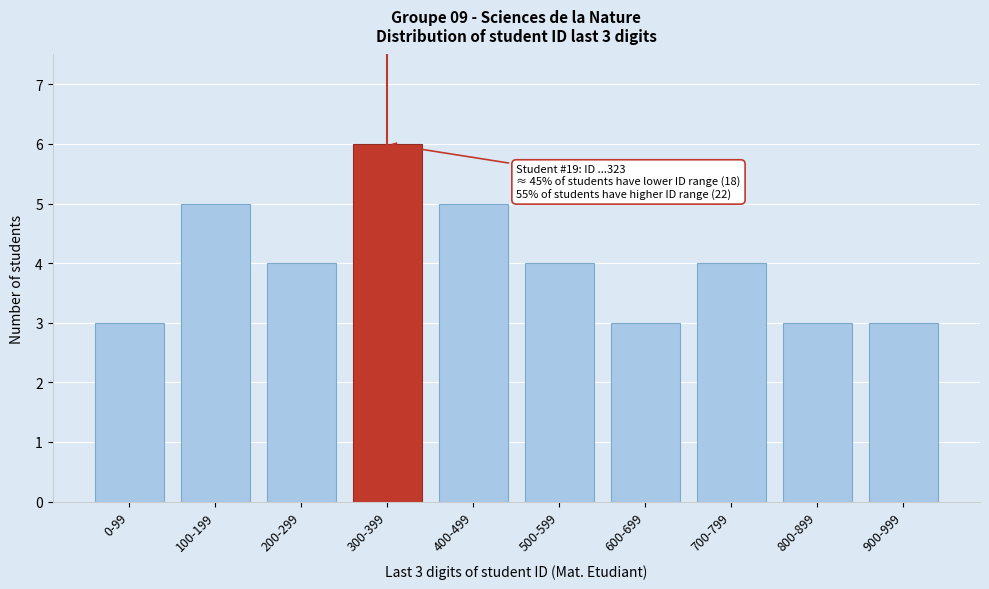

Reading left to right, list all the values displayed in this chart.

3	5	4	6	5	4	3	4	3	3